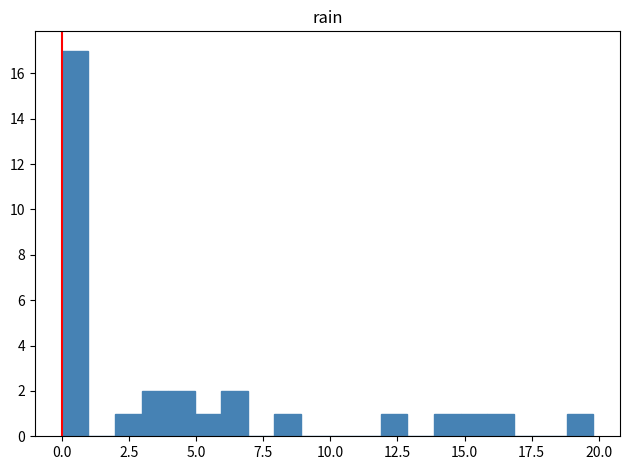

Around what value on the x-axis is the tallest bar? Give the approximate position of its centre, as read against the axis.

0.5